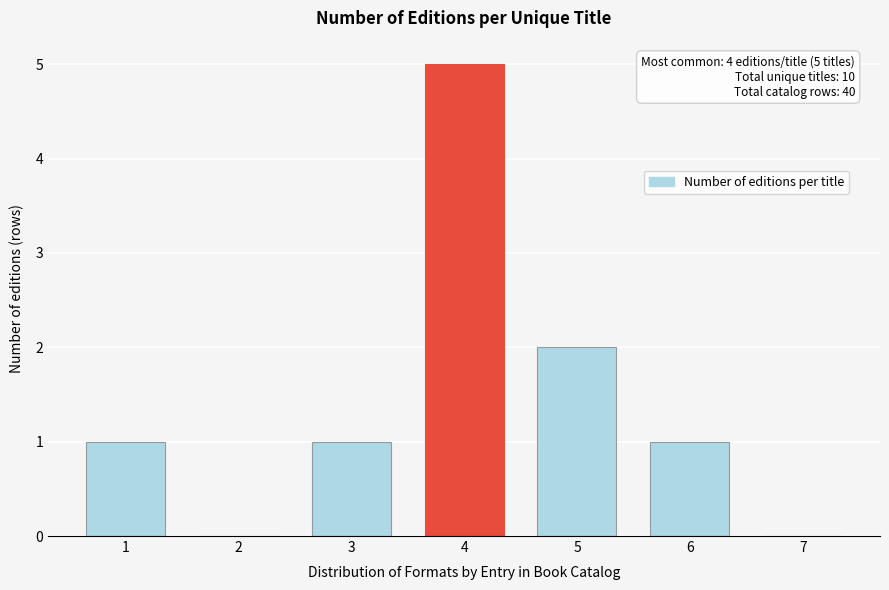

Reading left to right, transcribe all the data shown in this chart.

1=1	2=0	3=1	4=5	5=2	6=1	7=0